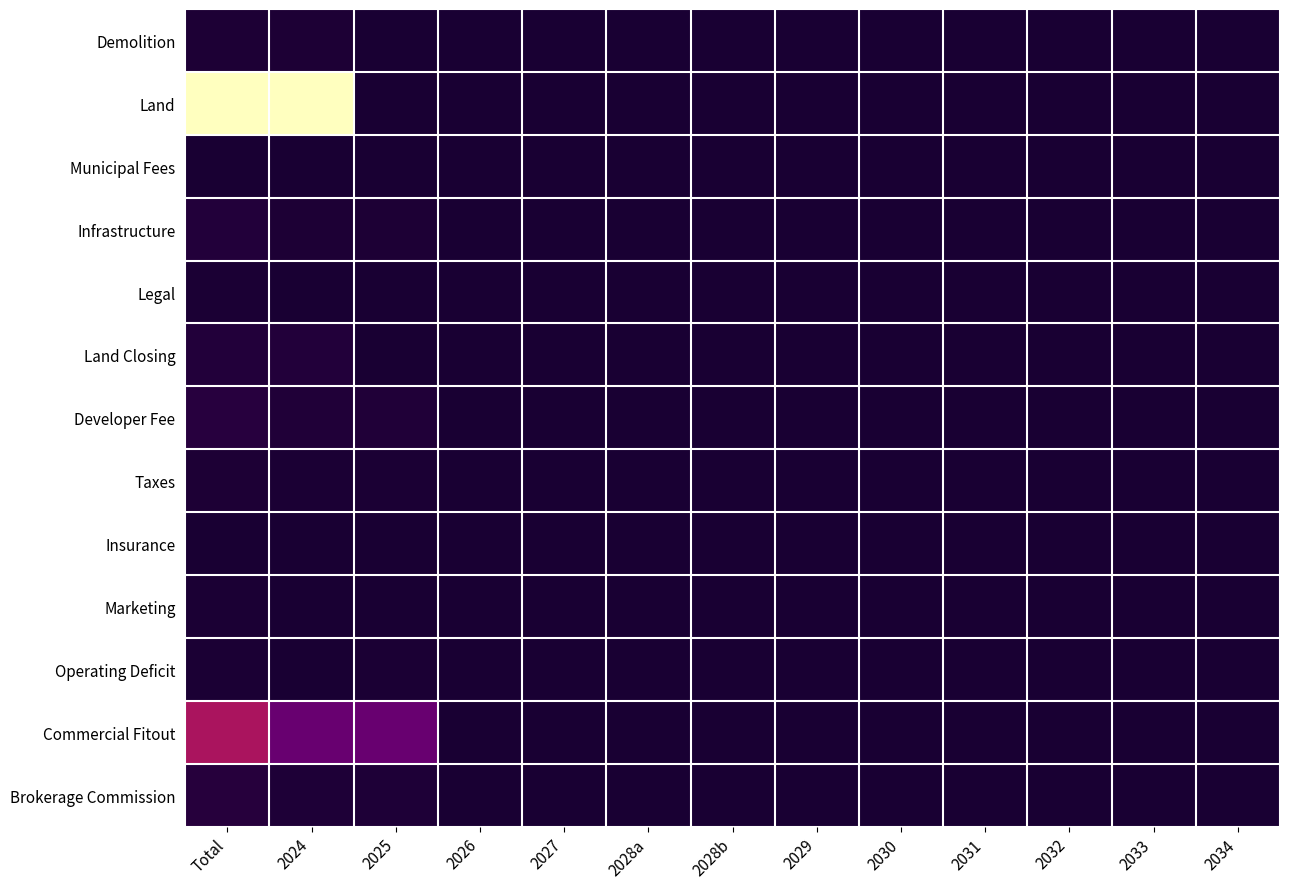

Which has a higher value, 2027 or 2028b?

2027